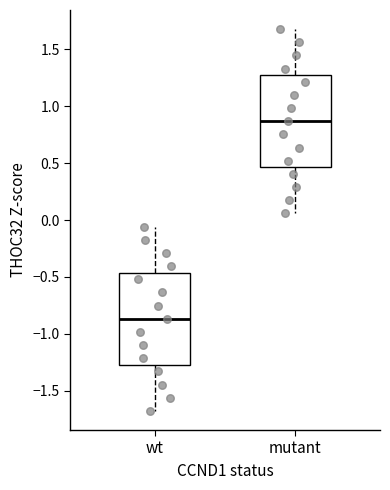

Reading left to right, read every box against the y-axis: the position of its median line, the range the box covers, and the ends of its whiskers. The values are not printed on the chart, so give them approximately, as read against the axis.

wt: median -0.85, box -1.25 to -0.45, whiskers -1.70 to -0.05
mutant: median 0.85, box 0.45 to 1.25, whiskers 0.05 to 1.70